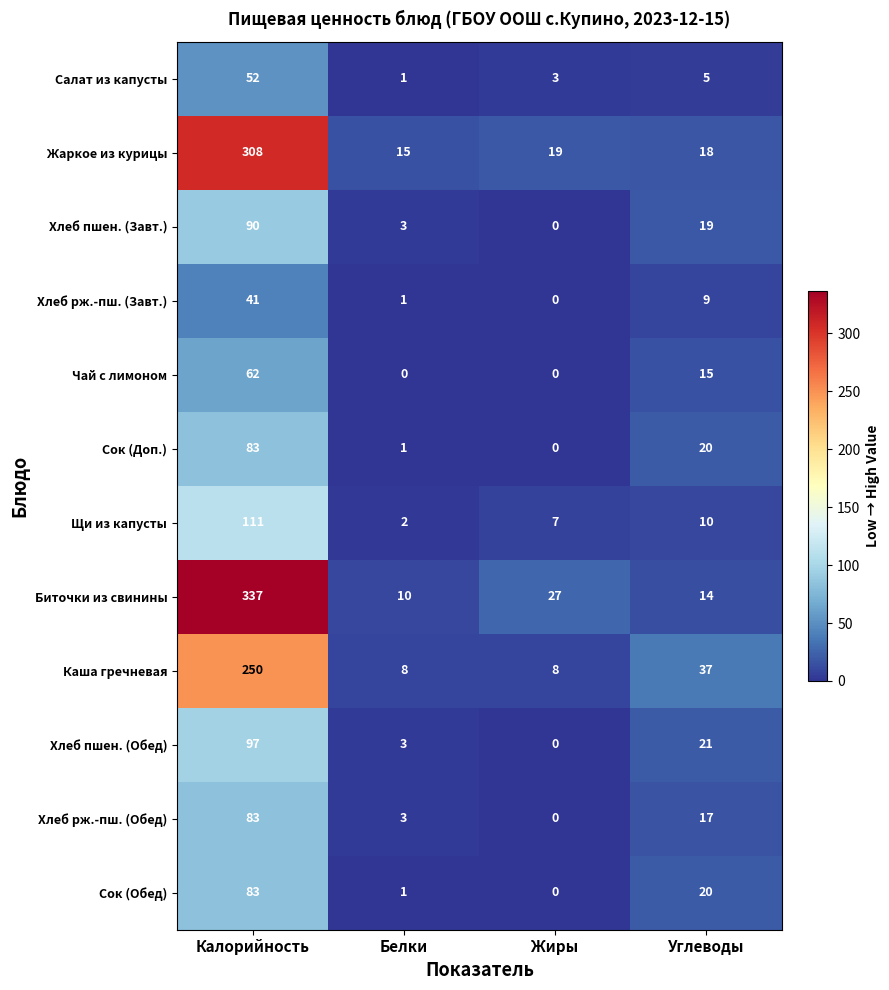

Which series has the largest total across all categories?

Биточки из свинины